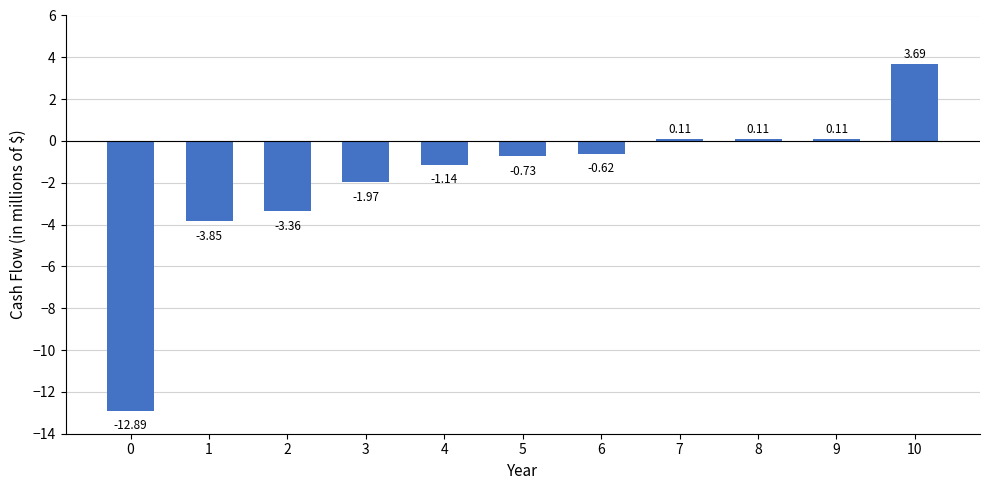

What is the change in value from 0 to 1?

+9.0